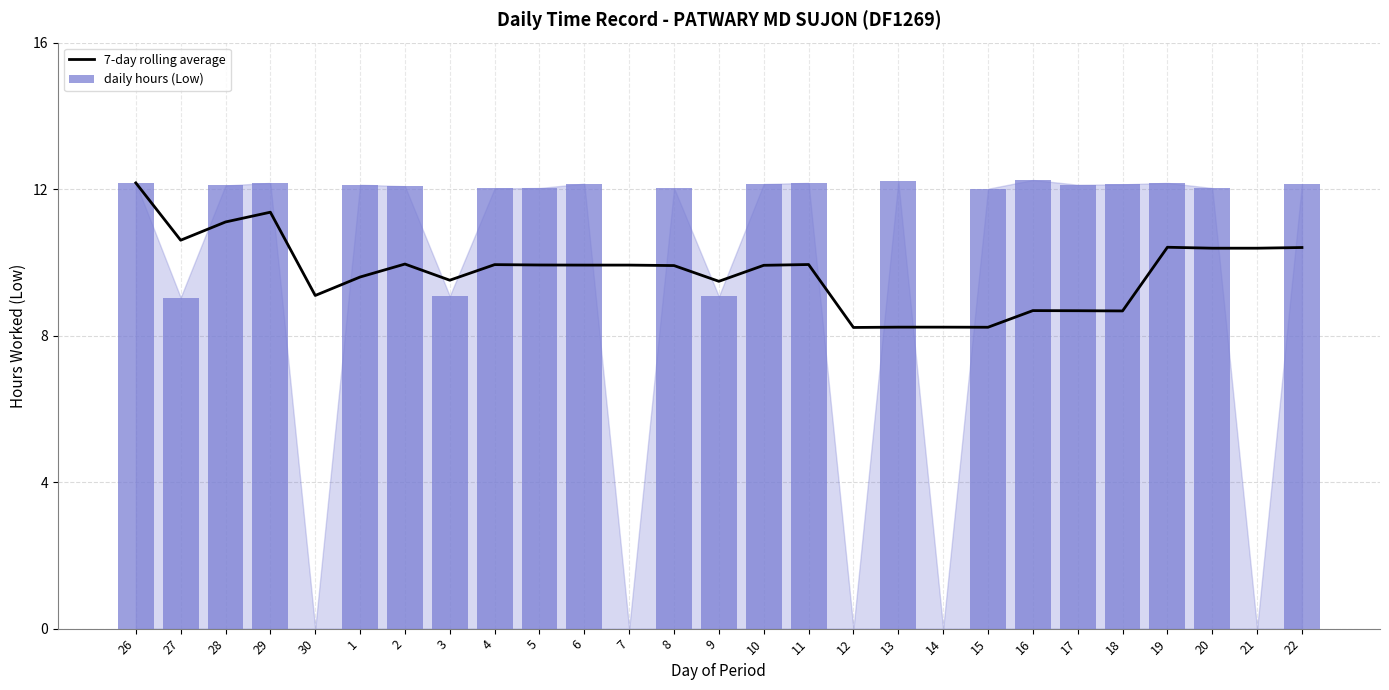

What is the difference between the daily hours (Low) values at 14 and 9?

9.1